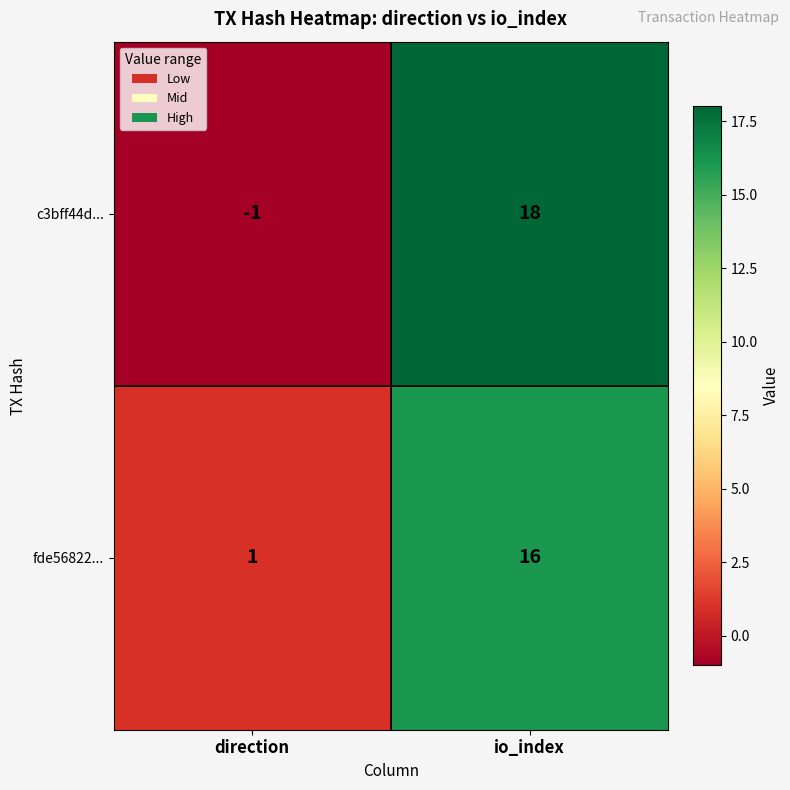

Reading left to right, extract all data points from this chart.

c3bff44d...: -1	18
fde56822...: 1	16